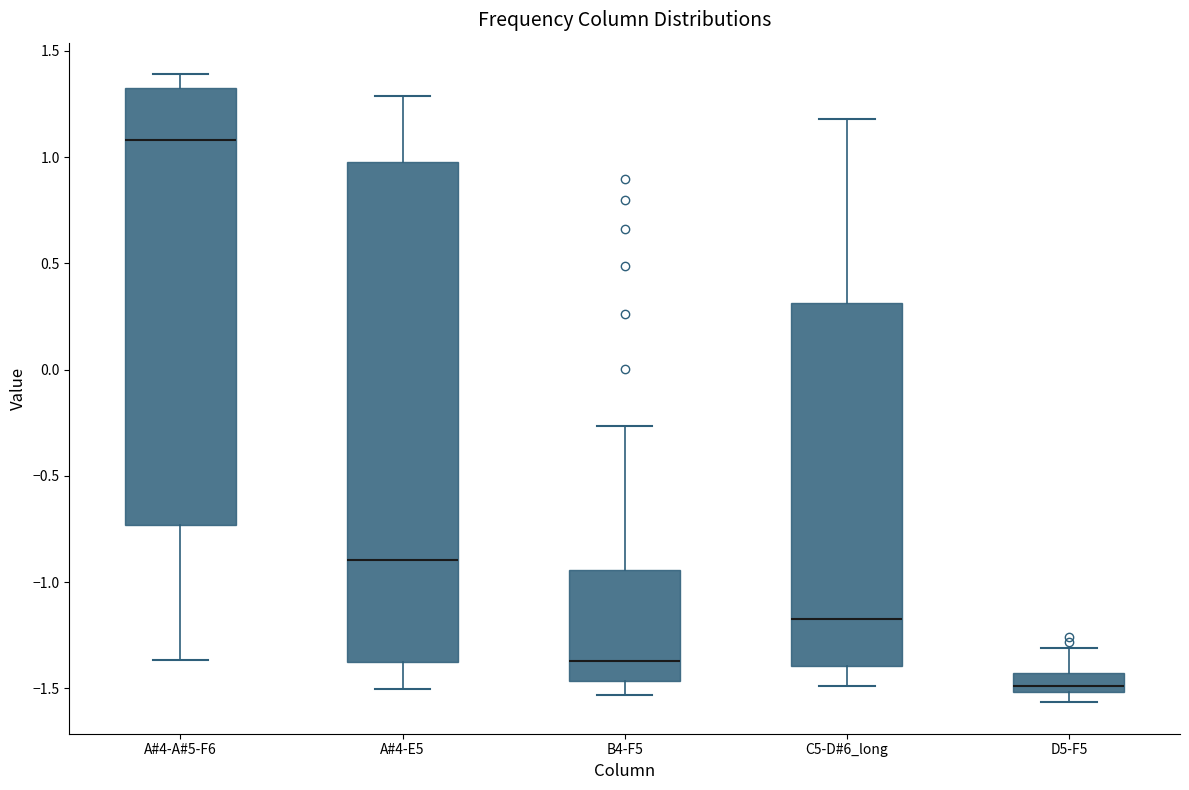

Which box's median line is the lowest?

D5-F5